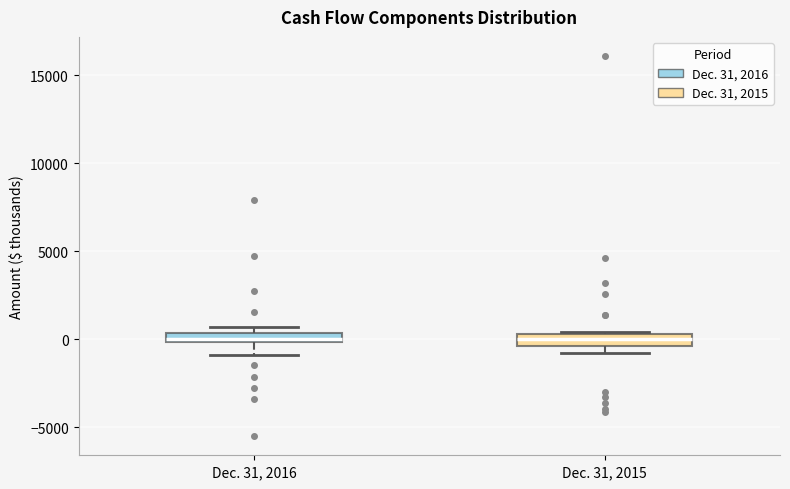

Where does the median line of the box for Dec. 31, 2015 sit on the y-axis? The values are not printed on the chart, so give them approximately, as read against the axis.

0